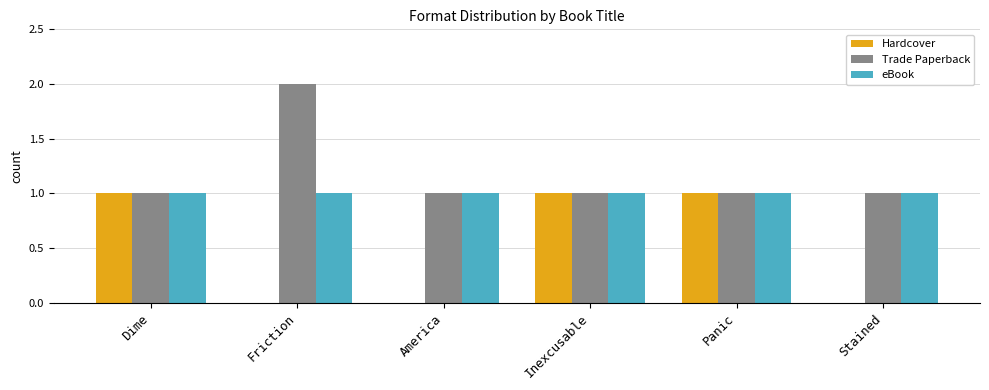

Are the bars horizontal?

No